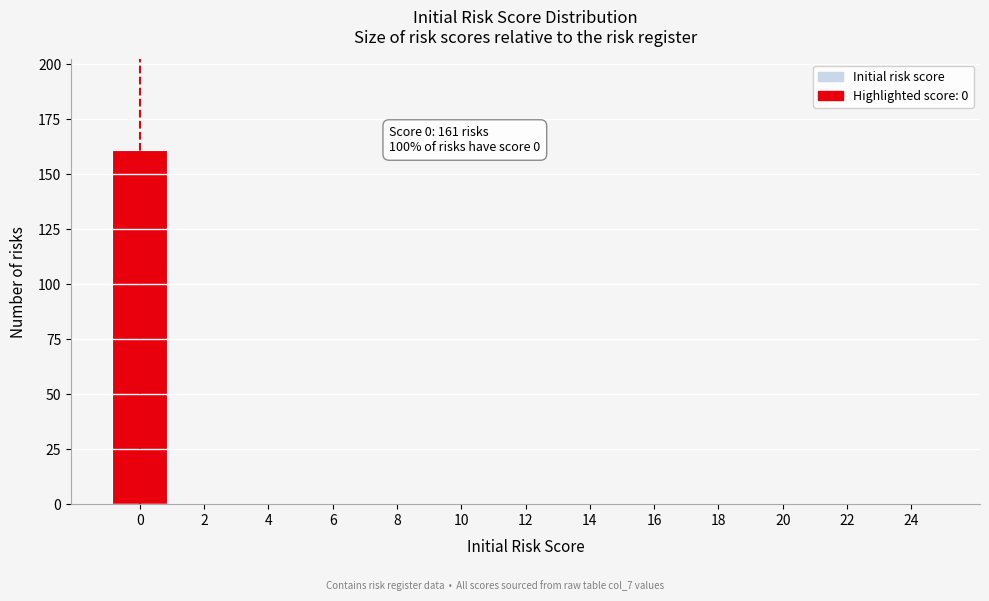

Reading left to right, what are all the values shown in this chart?

0=161	2=0	4=0	6=0	8=0	10=0	12=0	14=0	16=0	18=0	20=0	22=0	24=0